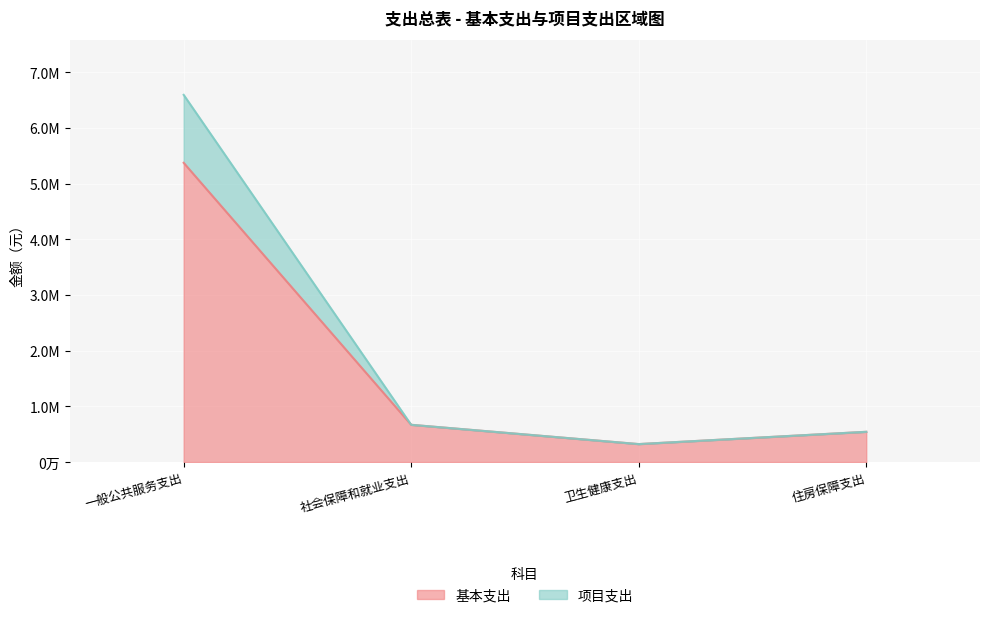

What is the approximate value of 基本支出 at 住房保障支出?

543463.2